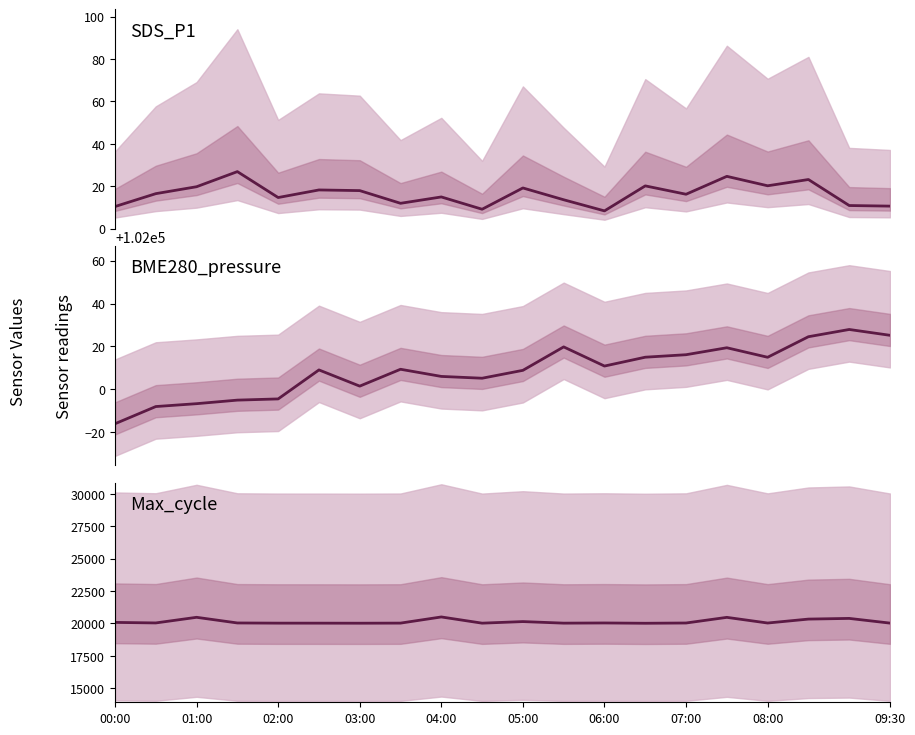

Does the chart have visible grid lines?

No